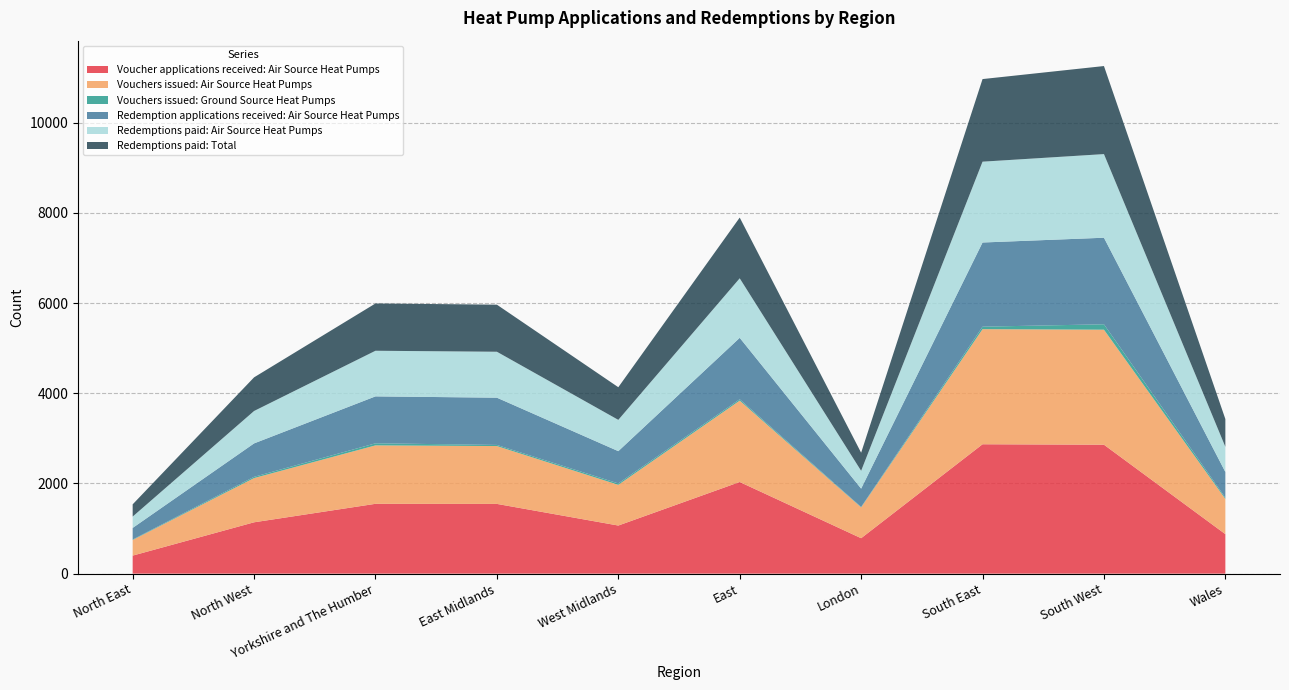

Reading left to right, transcribe all the data shown in this chart.

Voucher applications received: Air Source Heat Pumps: 400	1139	1549	1547	1067	2033	786	2870	2860	876
Vouchers issued: Air Source Heat Pumps: 347	981	1296	1283	903	1805	684	2553	2551	781
Vouchers issued: Ground Source Heat Pumps: 10	28	46	25	31	30	9	55	120	28
Redemption applications received: Air Source Heat Pumps: 257	741	1041	1048	716	1363	407	1867	1920	570
Redemptions paid: Air Source Heat Pumps: 252	719	1012	1019	694	1320	395	1793	1855	558
Redemptions paid: Total: 271	746	1049	1044	724	1347	401	1832	1953	616